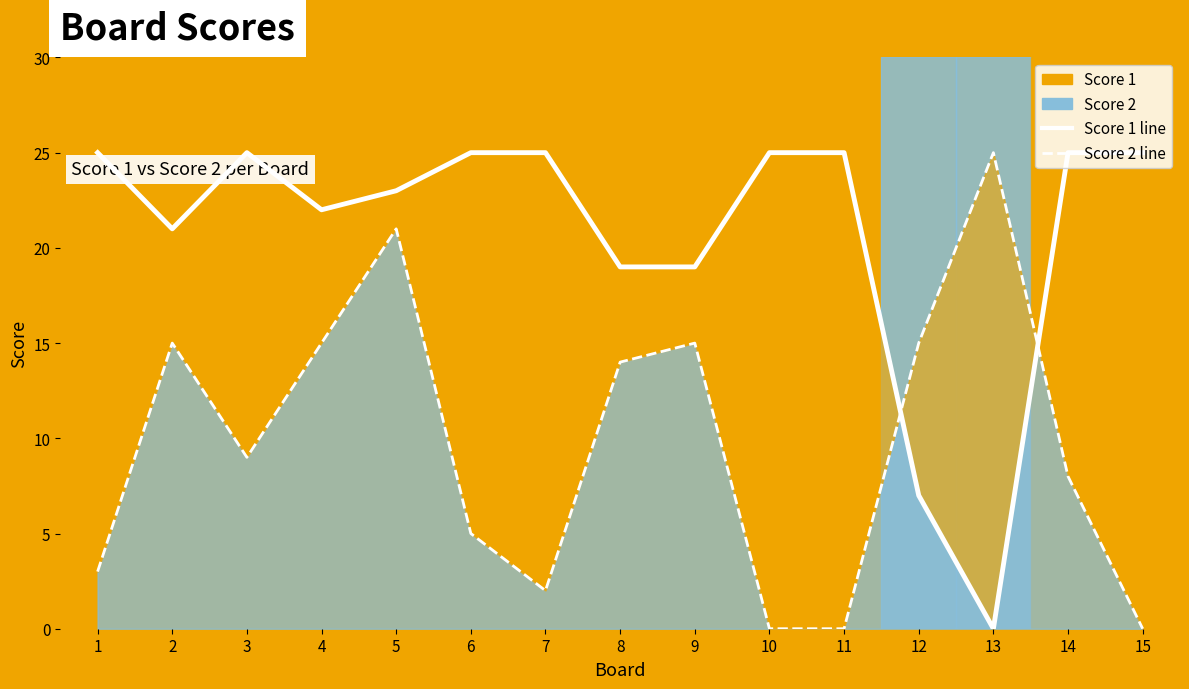

At which label does Score 2 line reach its peak?

13